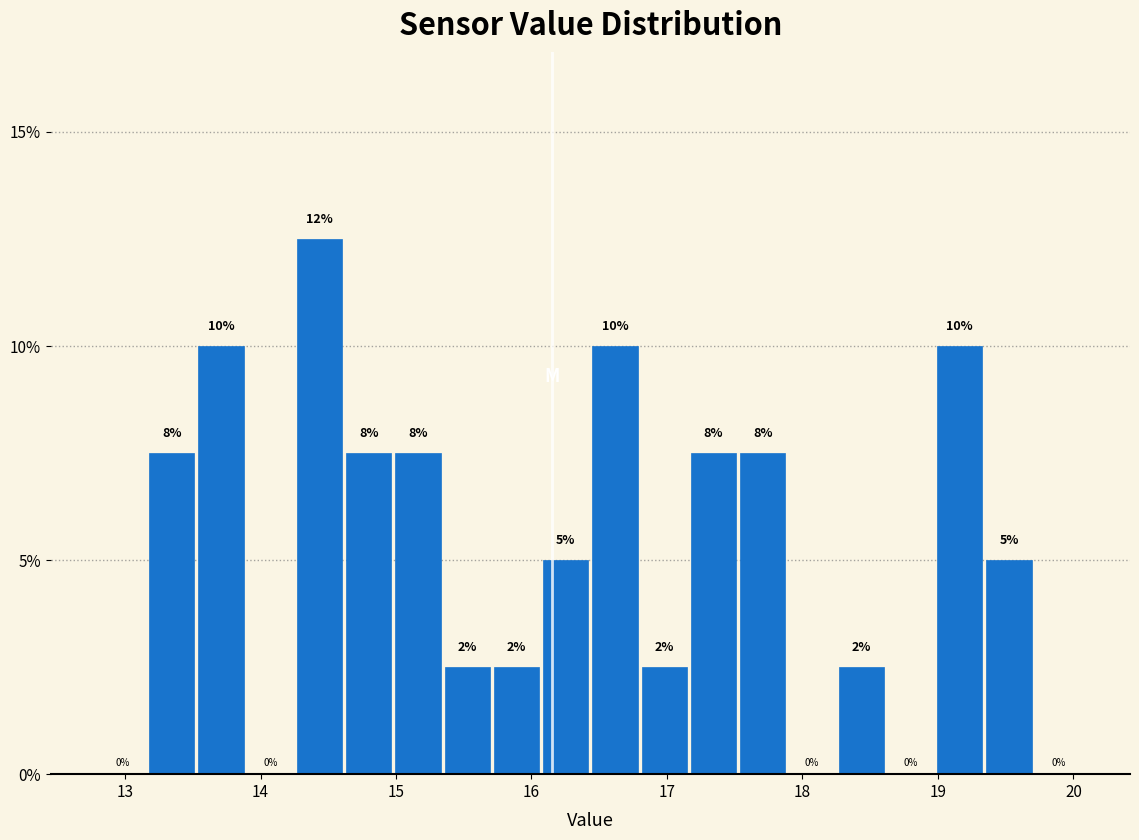

Around what value on the x-axis is the tallest bar? Give the approximate position of its centre, as read against the axis.

14.4